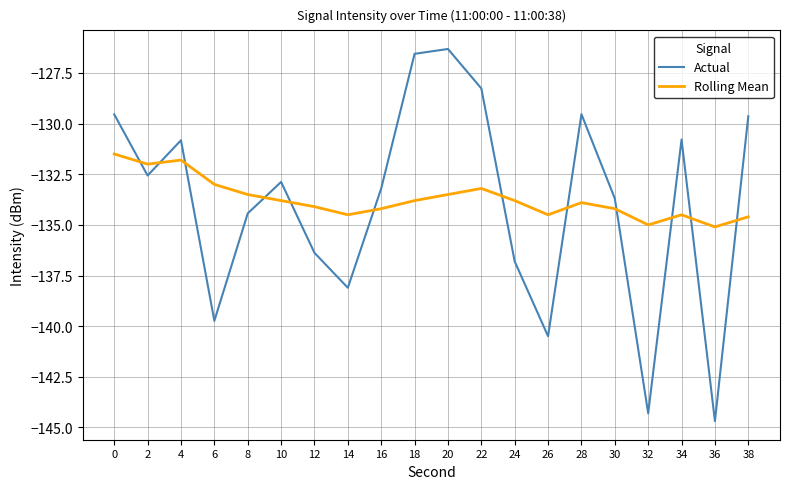

Reading left to right, extract all data points from this chart.

Actual: -129.5	-132.6	-130.8	-139.7	-134.4	-132.9	-136.4	-138.1	-133.2	-126.6	-126.3	-128.3	-136.8	-140.5	-129.5	-133.7	-144.3	-130.8	-144.7	-129.6
Rolling Mean: -131.5	-132.0	-131.8	-133.0	-133.5	-133.8	-134.1	-134.5	-134.2	-133.8	-133.5	-133.2	-133.8	-134.5	-133.9	-134.2	-135.0	-134.5	-135.1	-134.6